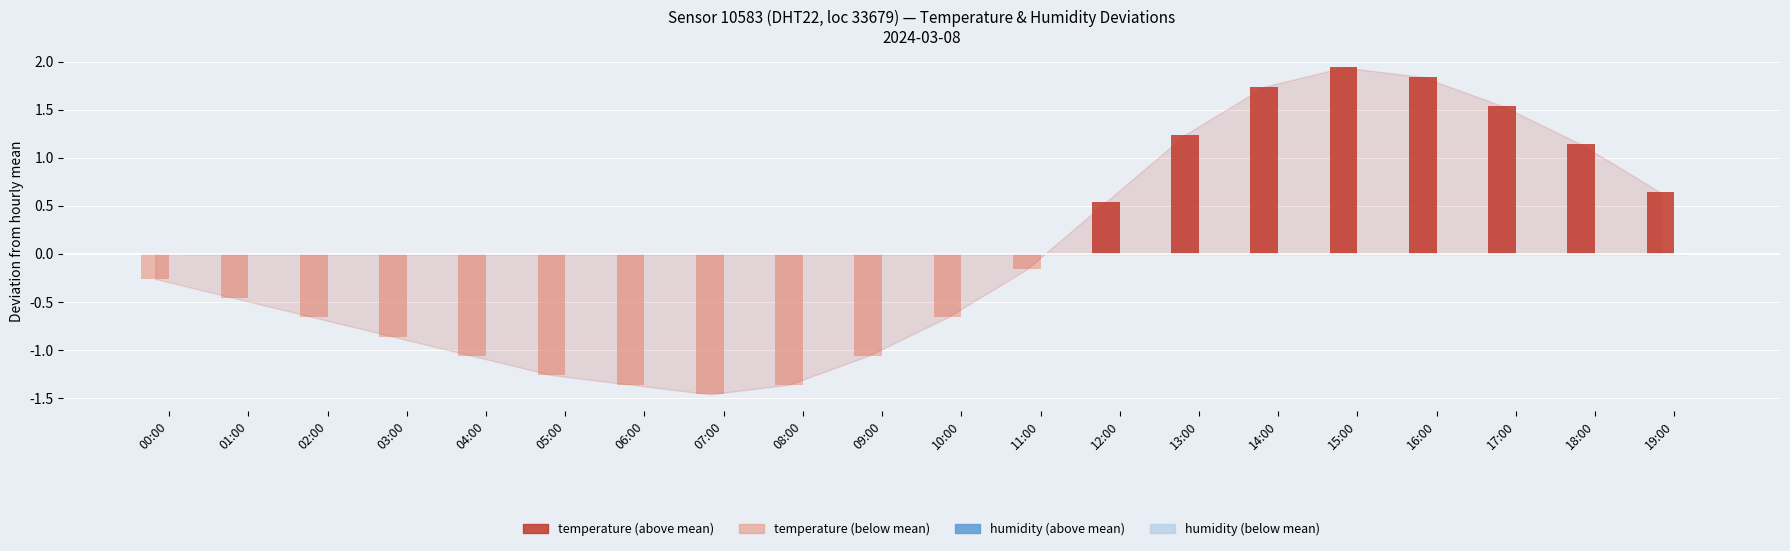

What is the label of the 19th bar from the left?

18:00